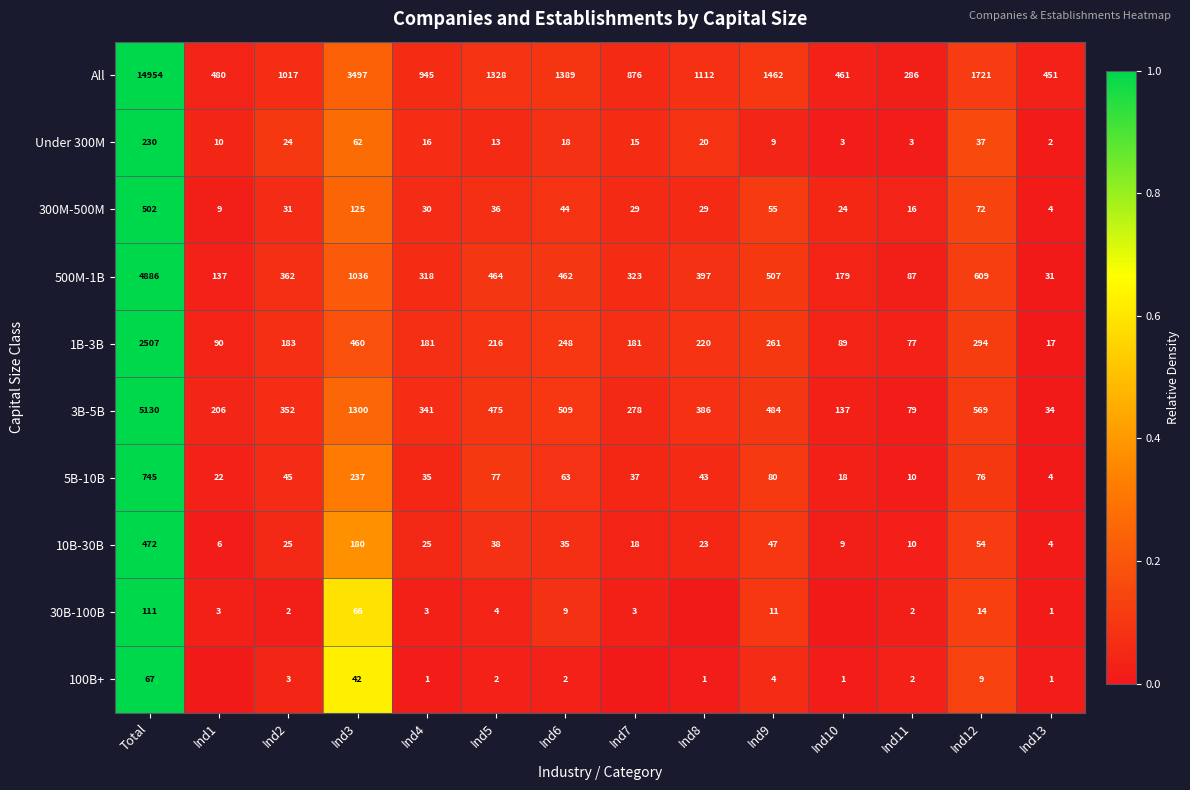

What is the approximate value of Under 300M at Ind12?

37